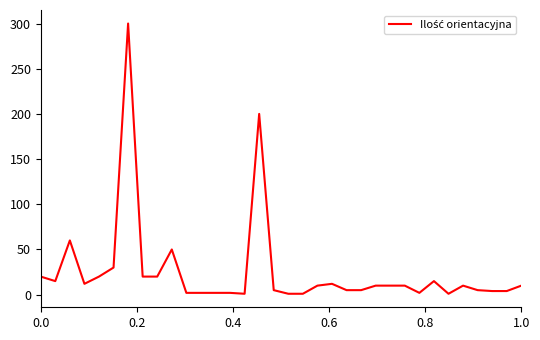

What is the difference between the maximum and second lowest values?

299